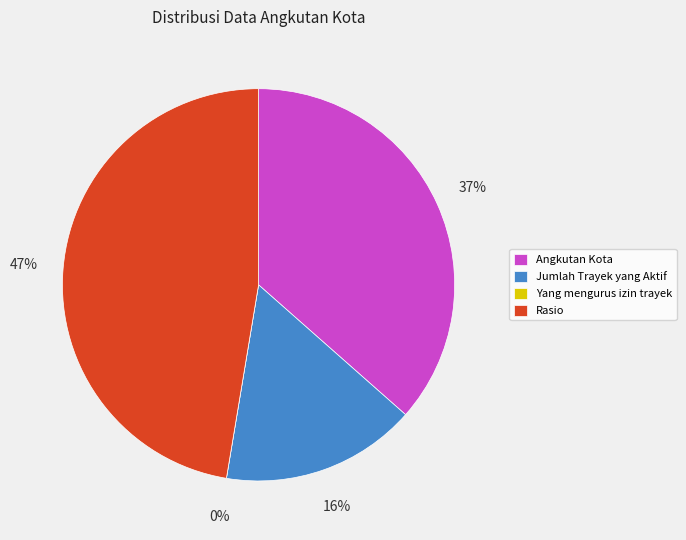

Which category has the smallest portion of the pie?

Yang mengurus izin trayek